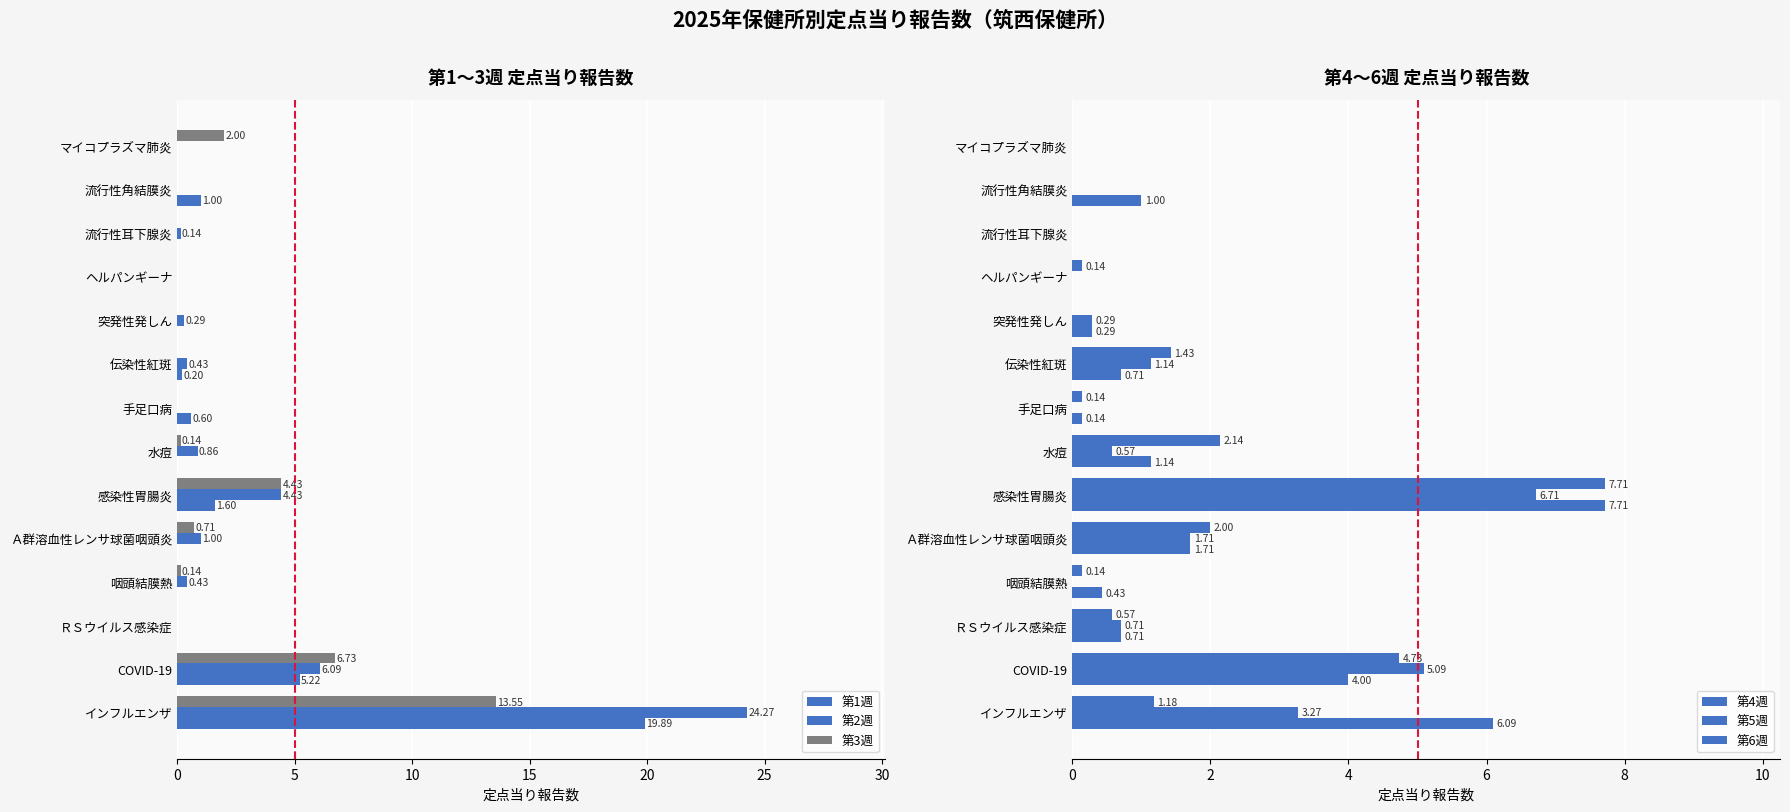

What is the difference between the maximum and minimum values in the 第5週 series?

6.7